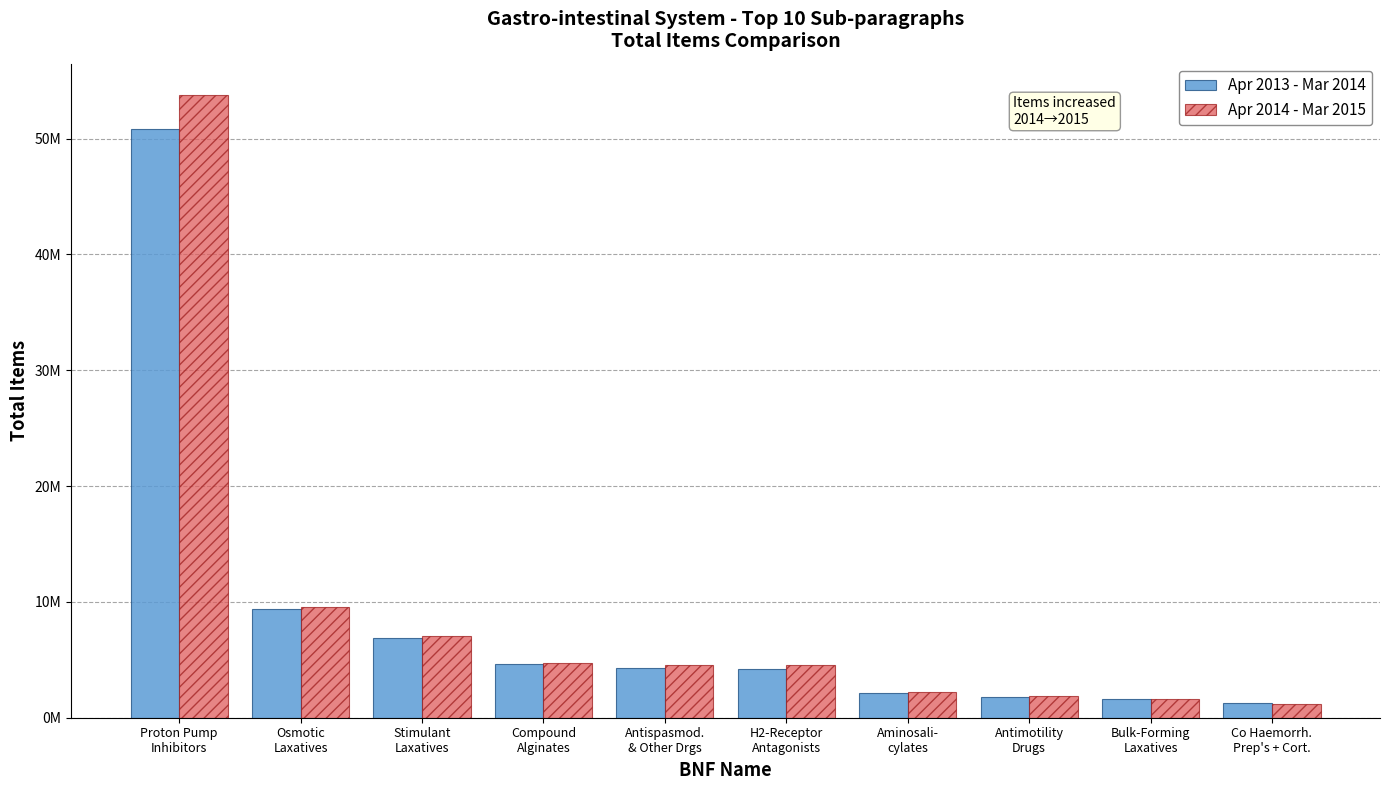

Are the bars horizontal?

No